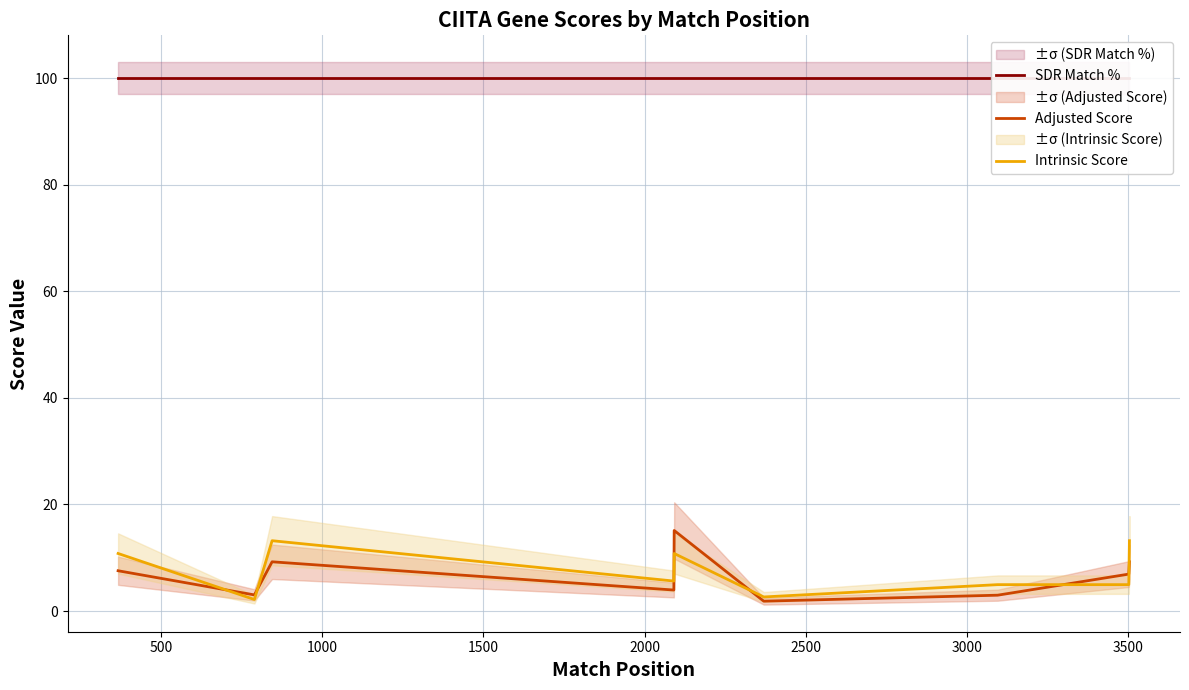

Reading right to left, list all the values displayed in this chart.

SDR Match %: 100.0	100.0	100.0	100.0	100.0	100.0	100.0	100.0	100.0
Adjusted Score: 9.2	6.9	3.0	1.8	15.1	3.9	9.2	3.0	7.6
Intrinsic Score: 13.2	5.0	5.0	2.6	10.8	5.6	13.2	2.2	10.8